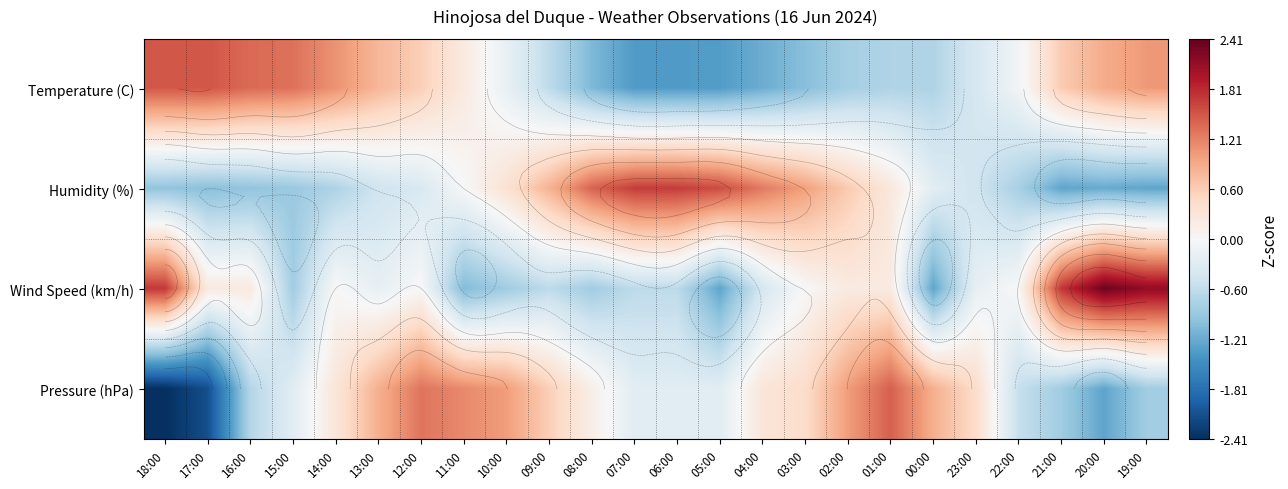

How many data points in Wind Speed (km/h) are less than 0?

12